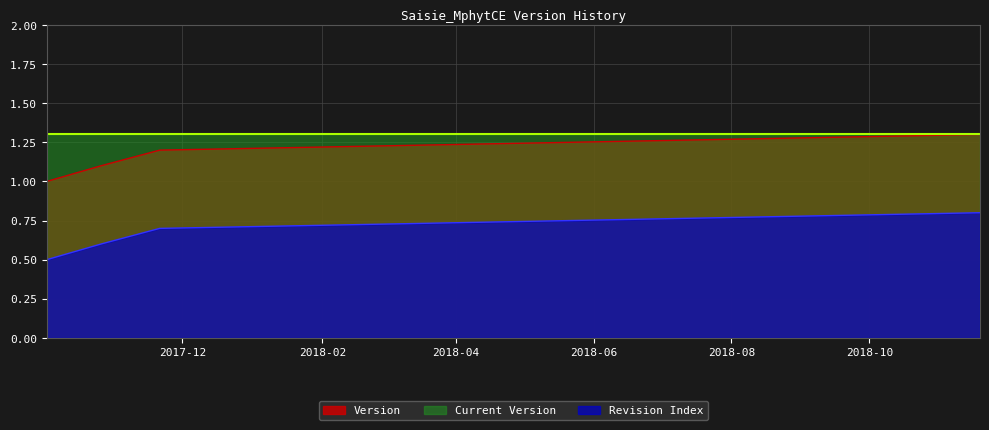

List the labels in order of value, largest first.

2018-11-19, 2017-11-21, 2017-10-26, 2017-10-02